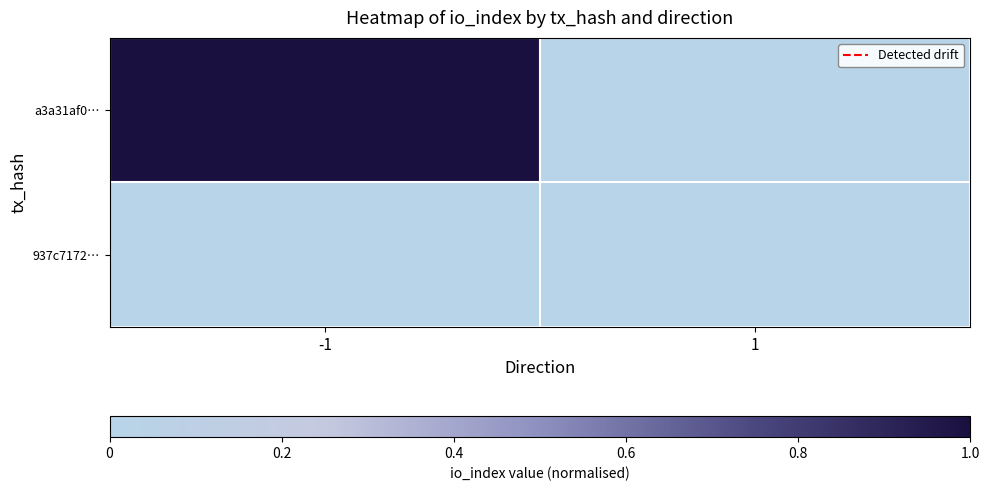

Which series has the largest total across all categories?

a3a31af0…